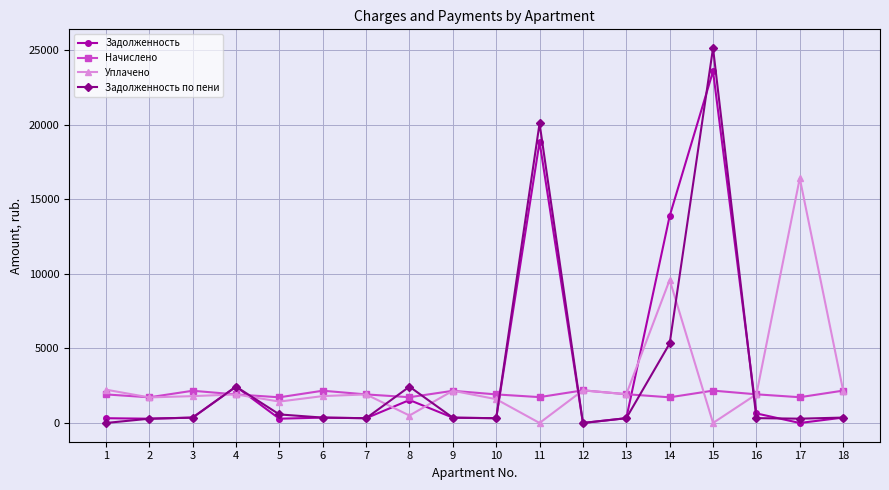

Count the number of data series in this chart.

4